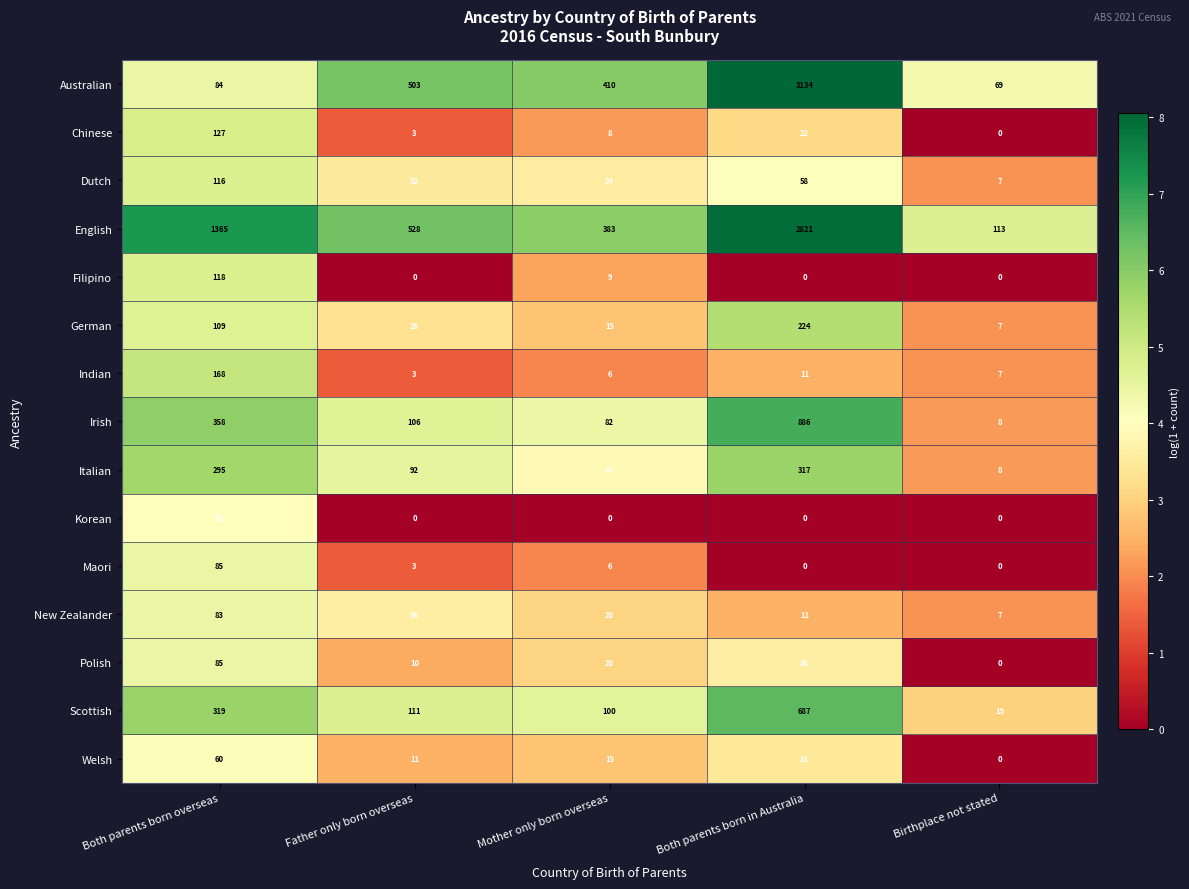

Which label corresponds to the largest value in the chart?

Both parents born in Australia